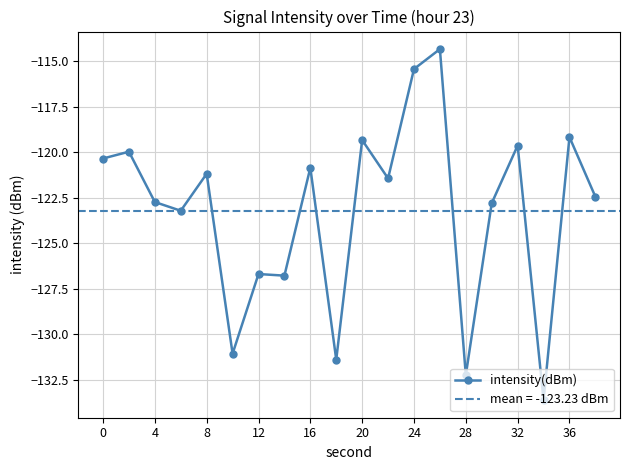

The value of intensity(dBm) at 24 is -115.4. True or false?

True